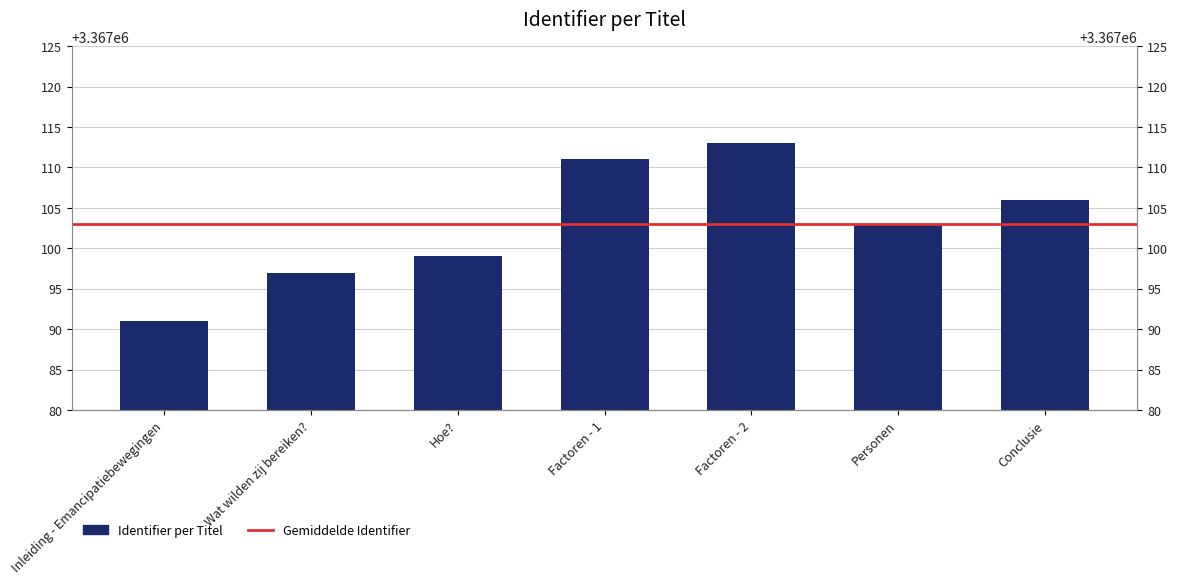

Are the bars horizontal?

No